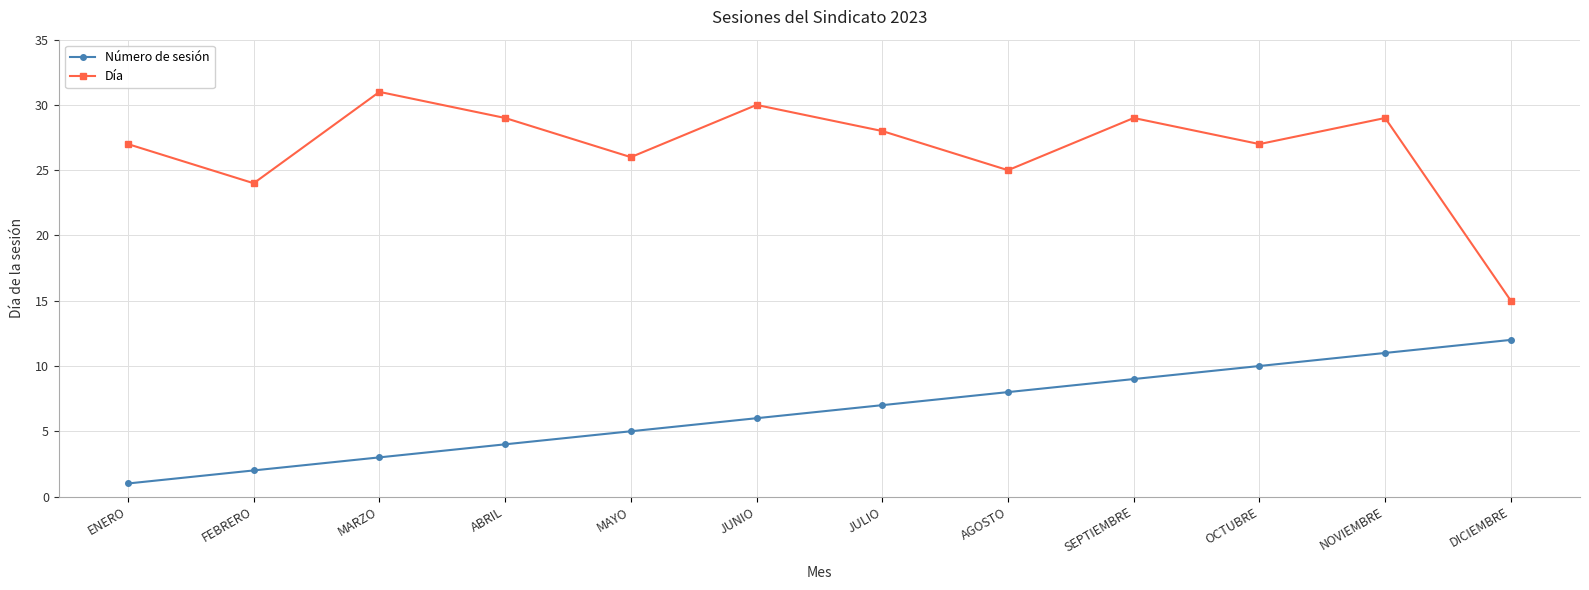

Which series has the largest range (max minus min)?

Día